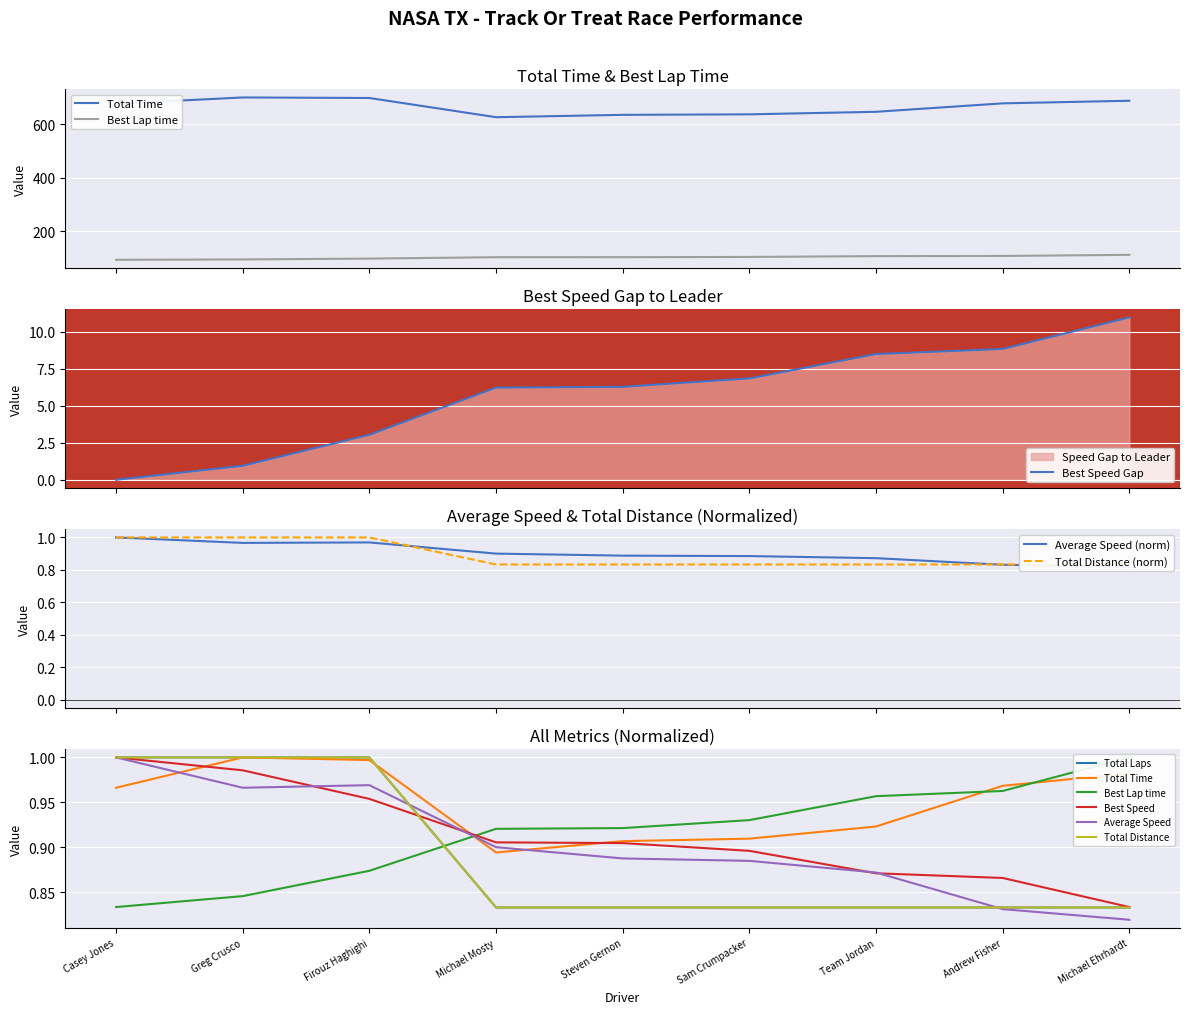

Which series changed the most between Greg Crusco and Andrew Fisher?

Total Time